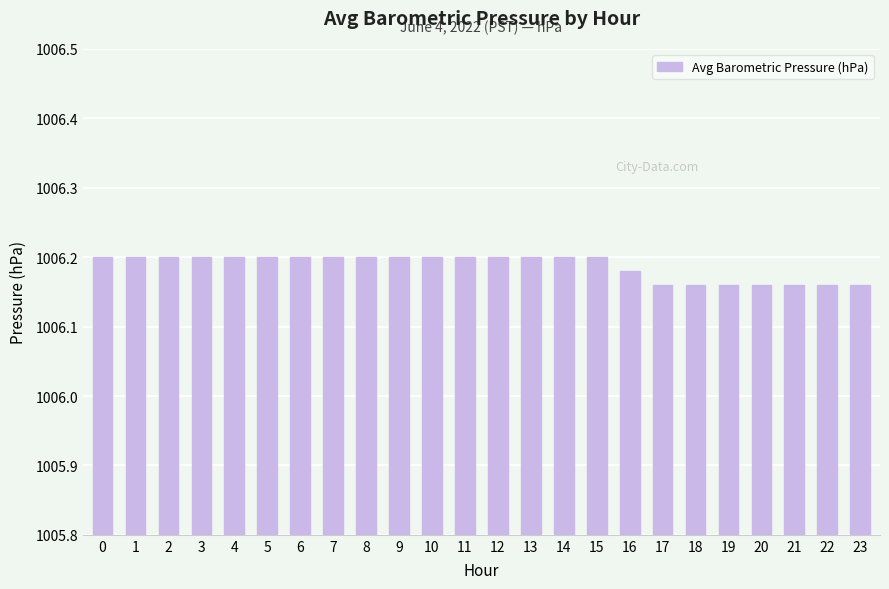

True or false: the data shows 1006.2 at 11.

True